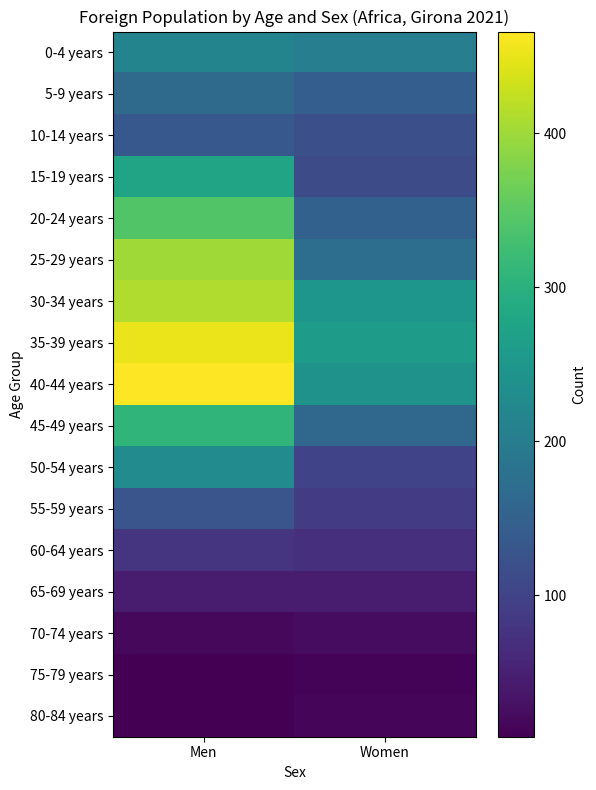

Reading left to right, what are all the values shown in this chart?

0-4 years: Men=215	Women=204
5-9 years: Men=166	Women=145
10-14 years: Men=135	Women=119
15-19 years: Men=276	Women=113
20-24 years: Men=341	Women=151
25-29 years: Men=401	Women=174
30-34 years: Men=411	Women=248
35-39 years: Men=452	Women=260
40-44 years: Men=466	Women=244
45-49 years: Men=308	Women=163
50-54 years: Men=229	Women=100
55-59 years: Men=129	Women=87
60-64 years: Men=76	Women=71
65-69 years: Men=45	Women=44
70-74 years: Men=18	Women=23
75-79 years: Men=9	Women=13
80-84 years: Men=8	Women=14